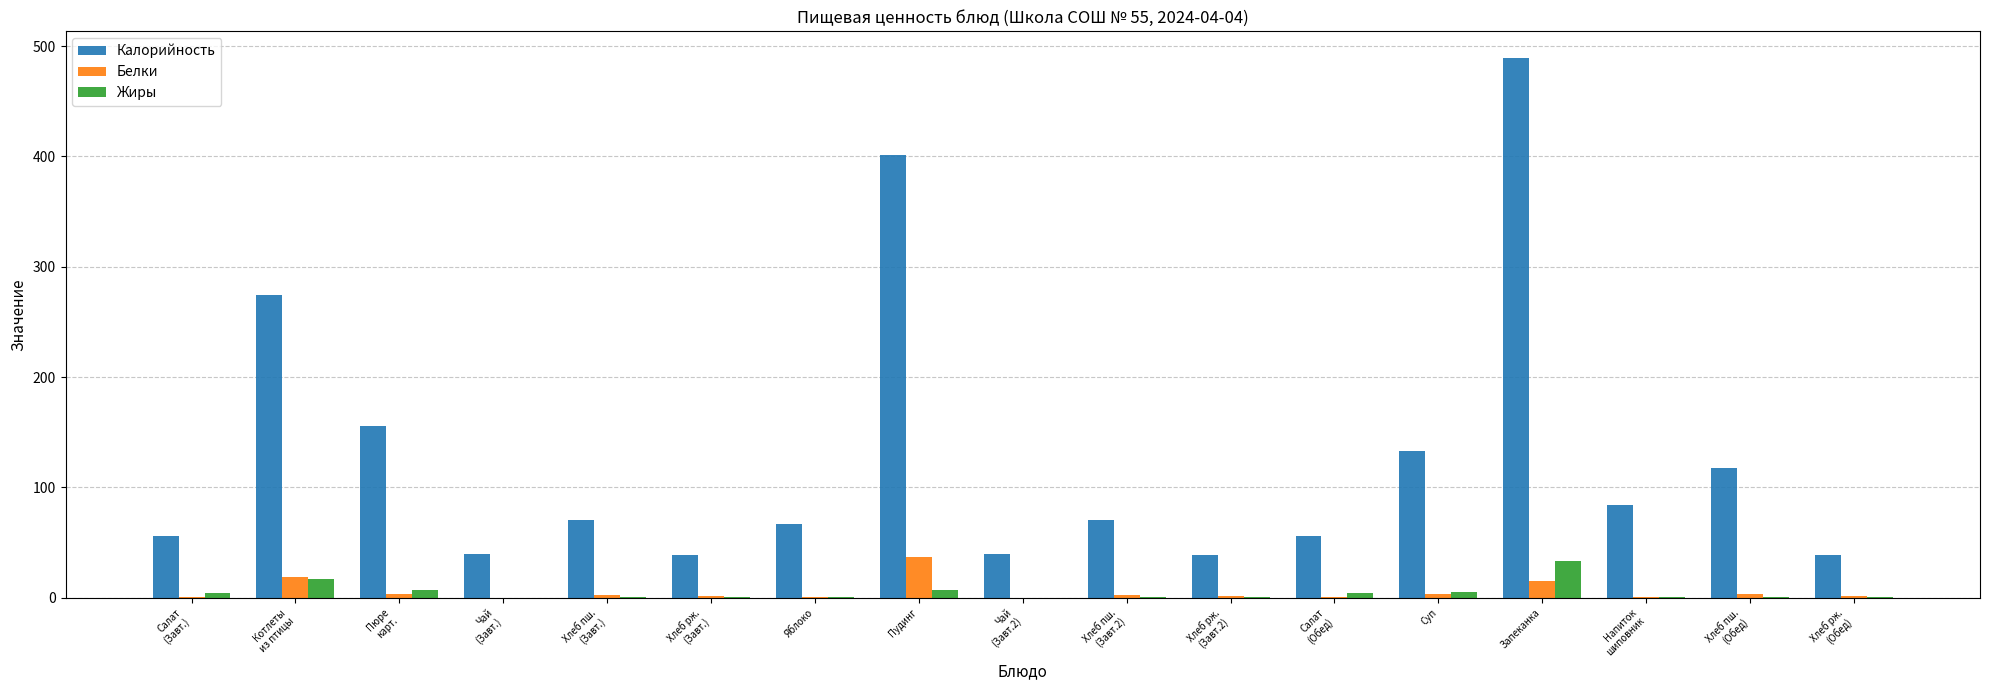

The Жиры series shows 0.3 at Хлеб рж.
(Завт.2). True or false?

True